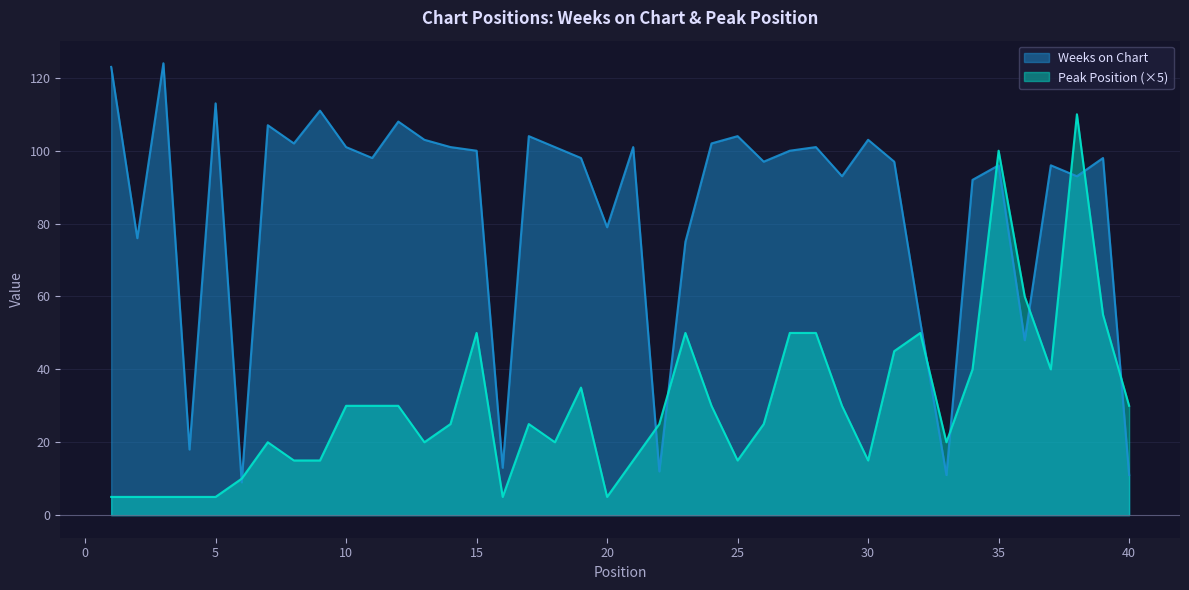

The value of Peak Position at 39 is 99. True or false?

False